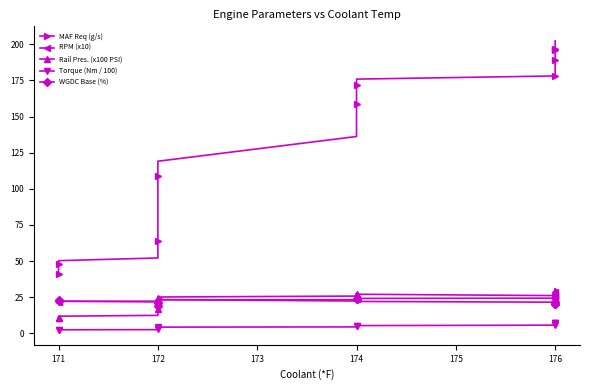

Which series has the largest range (max minus min)?

MAF Req (g/s)